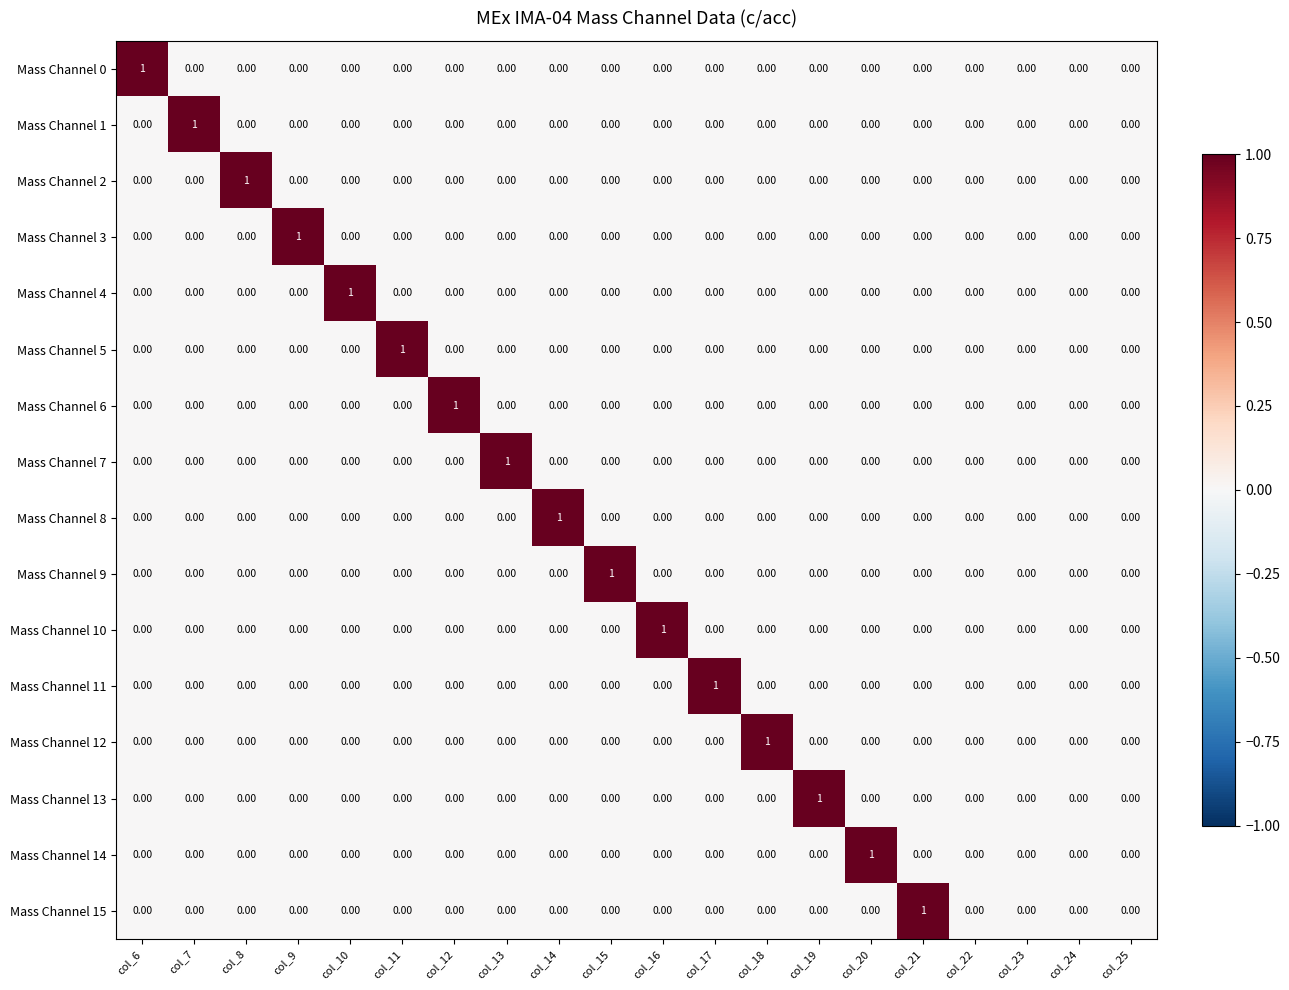

Count the number of categories in the chart.

20